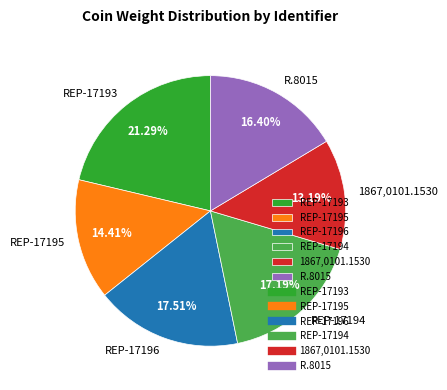

True or false: REP-17193 accounts for 21% of the total.

True